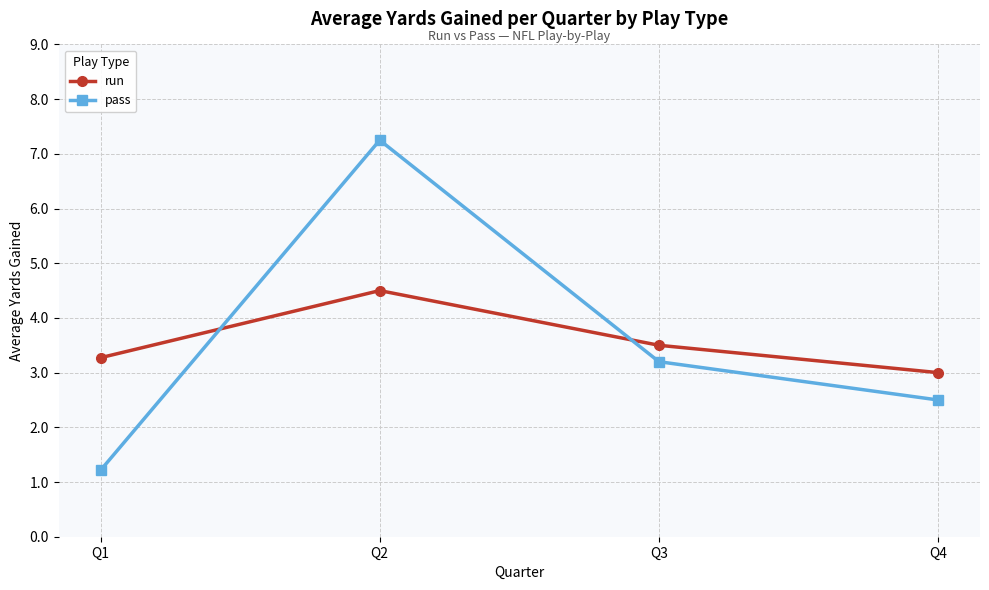

Which series ends up on top after the final intersection of run and pass?

run